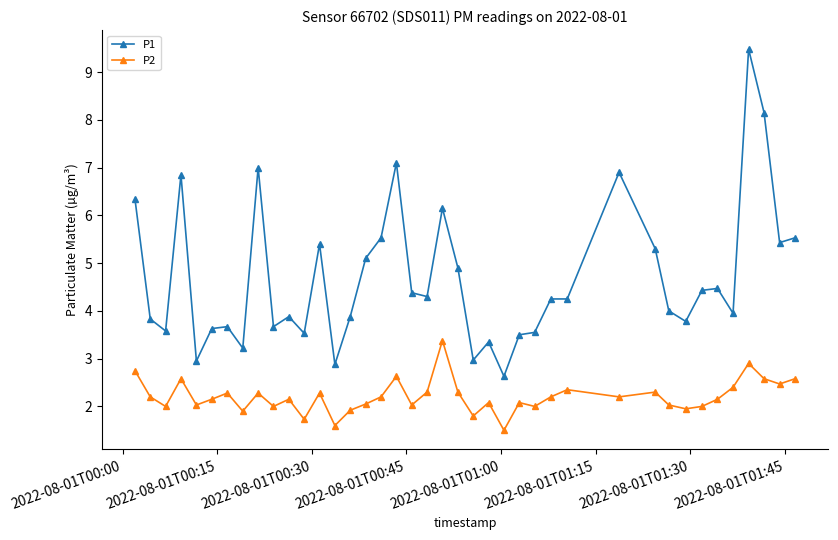

What is the greatest value displayed?

9.5